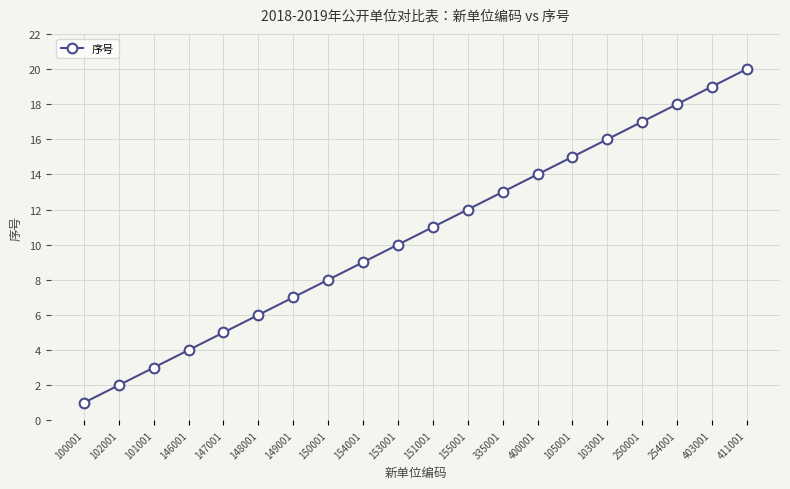

What is the difference between the maximum and minimum values?

19